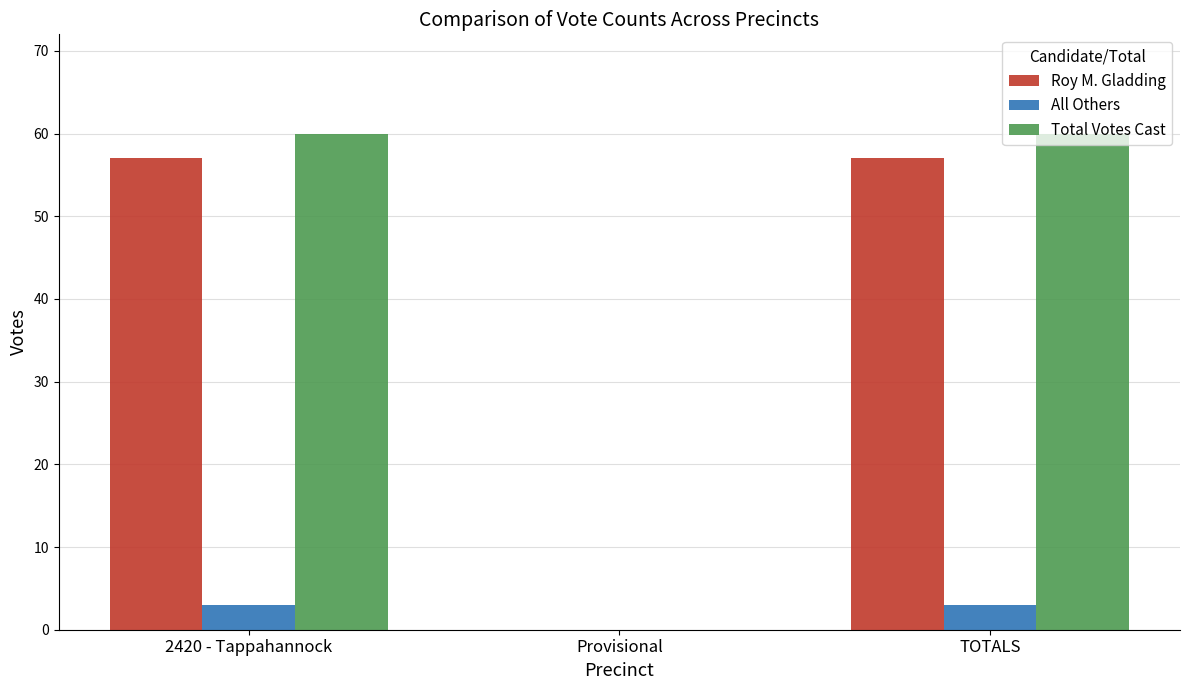

What is the greatest value displayed?

60